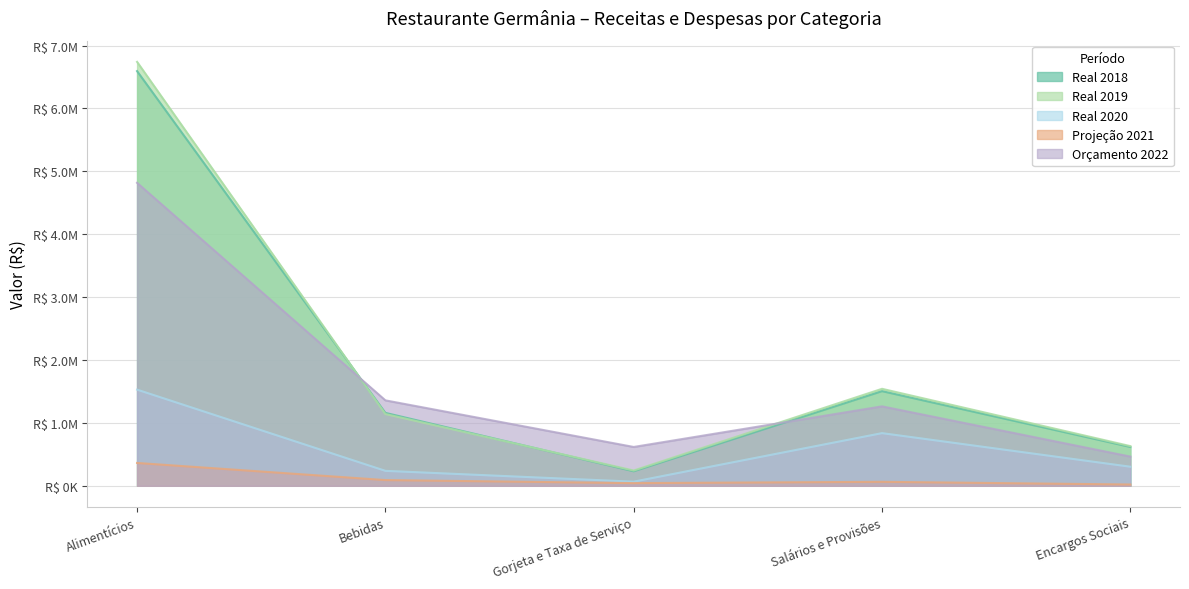

Reading left to right, transcribe all the data shown in this chart.

Real 2018: 6594396.0	1159644.0	230691.0	1505022.0	617546.0
Real 2019: 6741255.0	1140887.0	242951.0	1542346.0	631245.0
Real 2020: 1529455.0	237906.5	65822.1	837679.5	303567.1
Projeção 2021: 363280.2	91064.8	42630.8	63327.3	20517.8
Orçamento 2022: 4817889.3	1358891.9	617678.1	1263430.2	464780.0